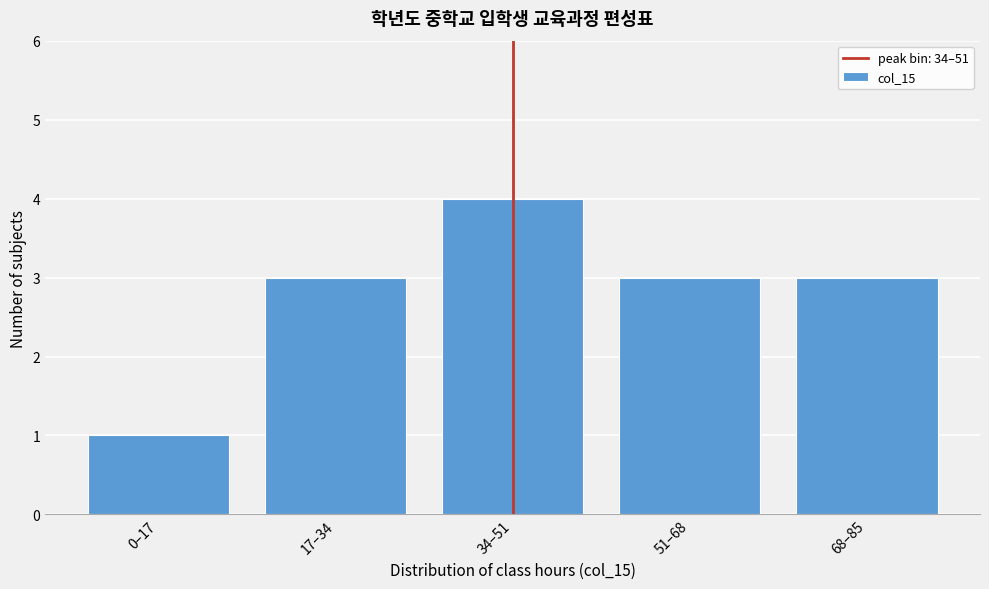

Reading left to right, transcribe all the data shown in this chart.

0–17=1	17–34=3	34–51=4	51–68=3	68–85=3